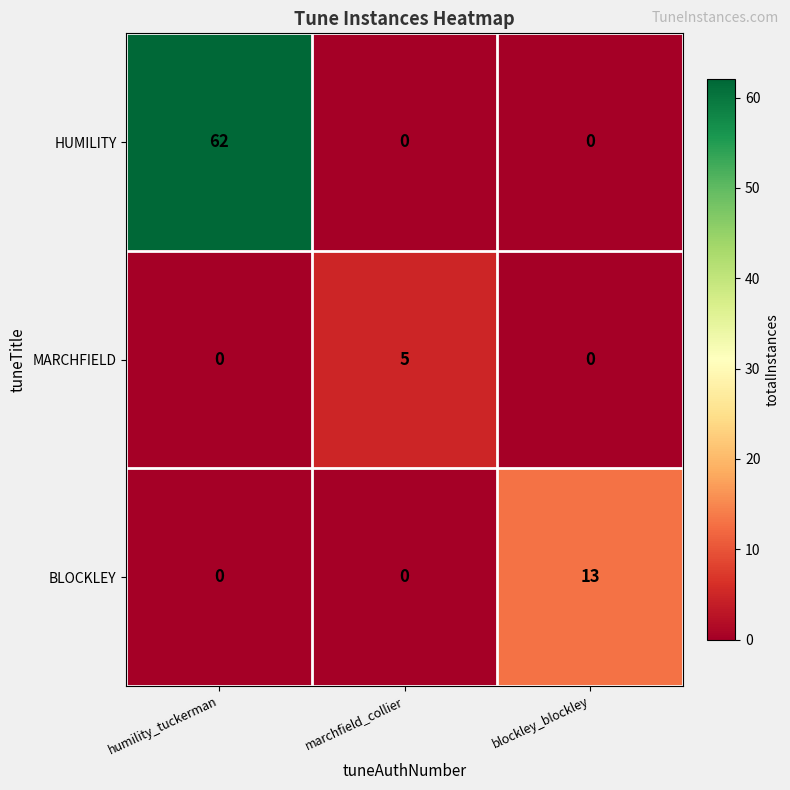

List the series in order of their peak value, lowest first.

MARCHFIELD, BLOCKLEY, HUMILITY